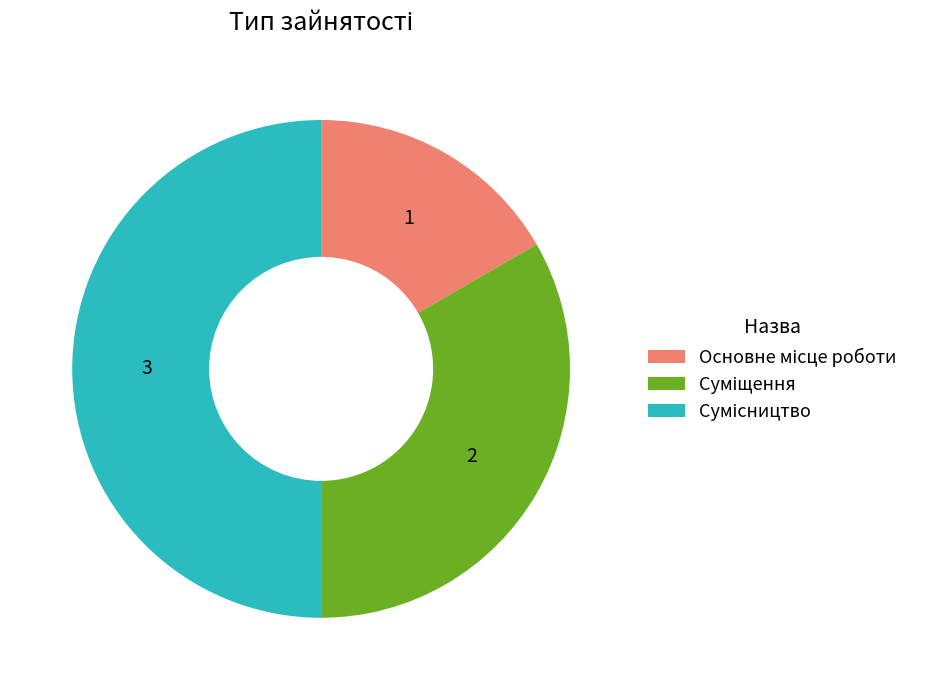

Does Суміщення represent more than half of the total?

No